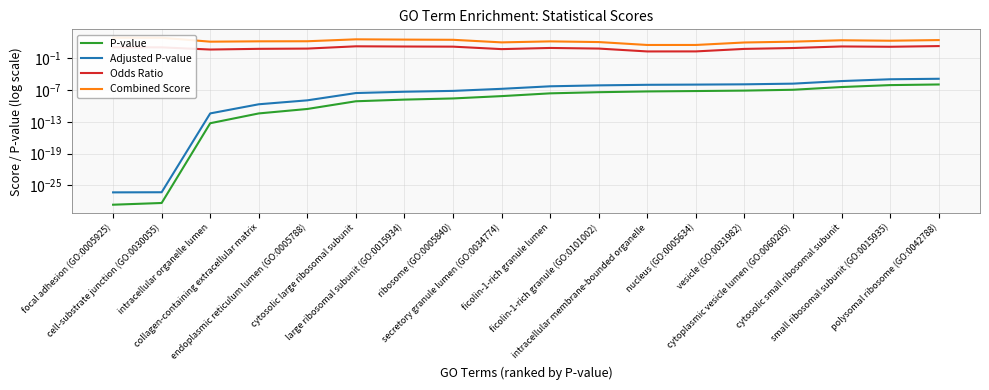

The Adjusted P-value series shows 0.0 at polysomal ribosome (GO:0042788). True or false?

False